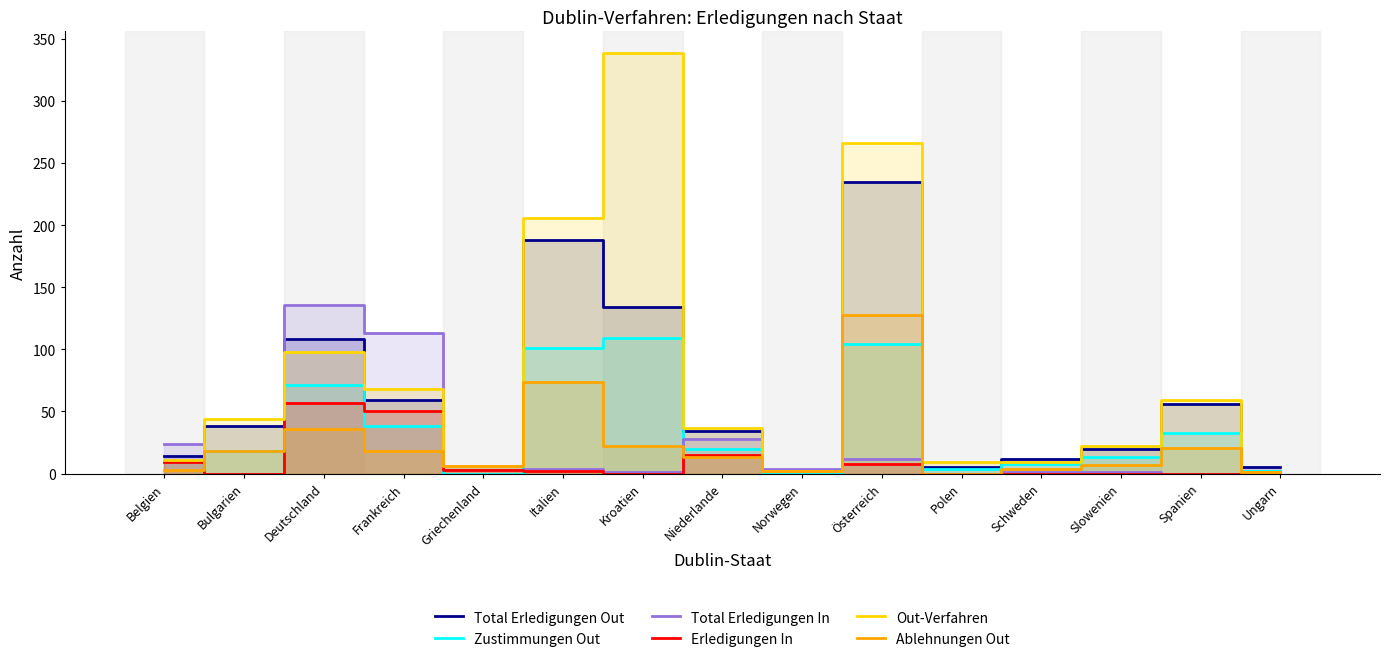

Reading left to right, list all the values displayed in this chart.

Total Erledigungen Out: Belgien=14	Bulgarien=38	Deutschland=108	Frankreich=59	Griechenland=6	Italien=188	Kroatien=134	Niederlande=34	Norwegen=2	Österreich=235	Polen=5	Schweden=12	Slowenien=20	Spanien=56	Ungarn=5
Zustimmungen Out: Belgien=10	Bulgarien=18	Deutschland=71	Frankreich=38	Griechenland=0	Italien=101	Kroatien=109	Niederlande=20	Norwegen=0	Österreich=104	Polen=4	Schweden=8	Slowenien=13	Spanien=33	Ungarn=2
Total Erledigungen In: Belgien=24	Bulgarien=0	Deutschland=136	Frankreich=113	Griechenland=3	Italien=4	Kroatien=1	Niederlande=28	Norwegen=4	Österreich=12	Polen=0	Schweden=1	Slowenien=1	Spanien=0	Ungarn=0
Erledigungen In: Belgien=9	Bulgarien=0	Deutschland=57	Frankreich=50	Griechenland=3	Italien=2	Kroatien=0	Niederlande=15	Norwegen=2	Österreich=8	Polen=0	Schweden=0	Slowenien=0	Spanien=0	Ungarn=0
Out-Verfahren: Belgien=11	Bulgarien=44	Deutschland=98	Frankreich=68	Griechenland=6	Italien=206	Kroatien=339	Niederlande=37	Norwegen=2	Österreich=266	Polen=9	Schweden=9	Slowenien=22	Spanien=59	Ungarn=1
Ablehnungen Out: Belgien=3	Bulgarien=18	Deutschland=36	Frankreich=18	Griechenland=6	Italien=74	Kroatien=22	Niederlande=13	Norwegen=2	Österreich=128	Polen=0	Schweden=4	Slowenien=7	Spanien=21	Ungarn=1